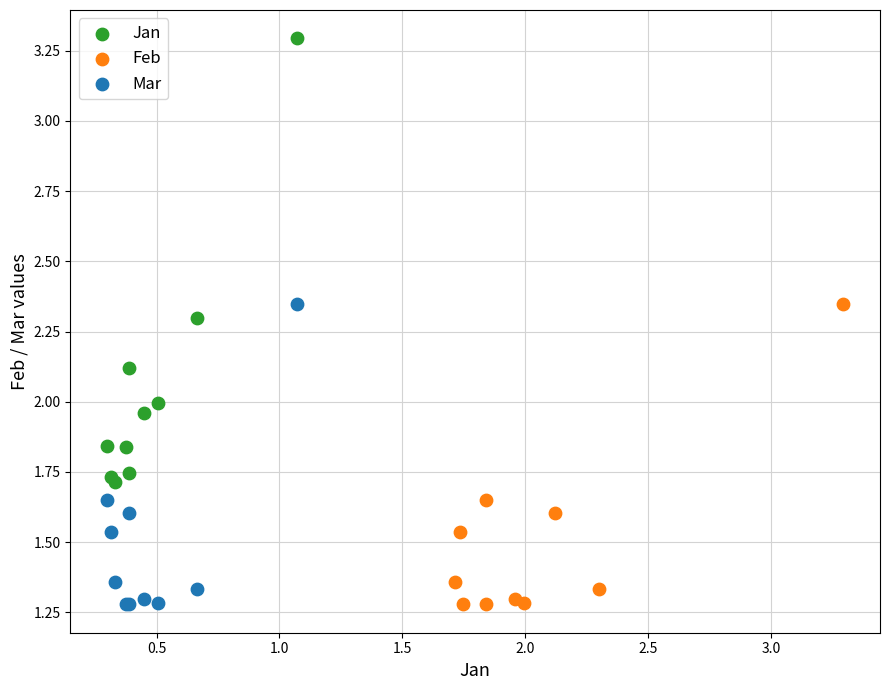

Which series contains the highest Y value?

Jan